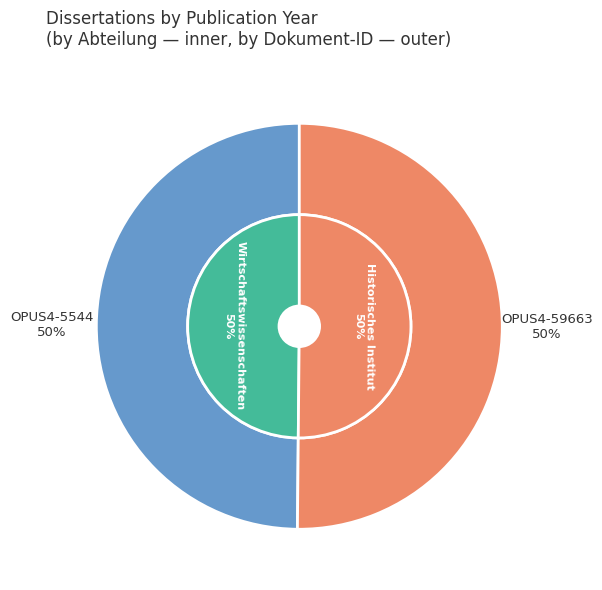

What is the smallest slice in the pie chart?

OPUS4-5544